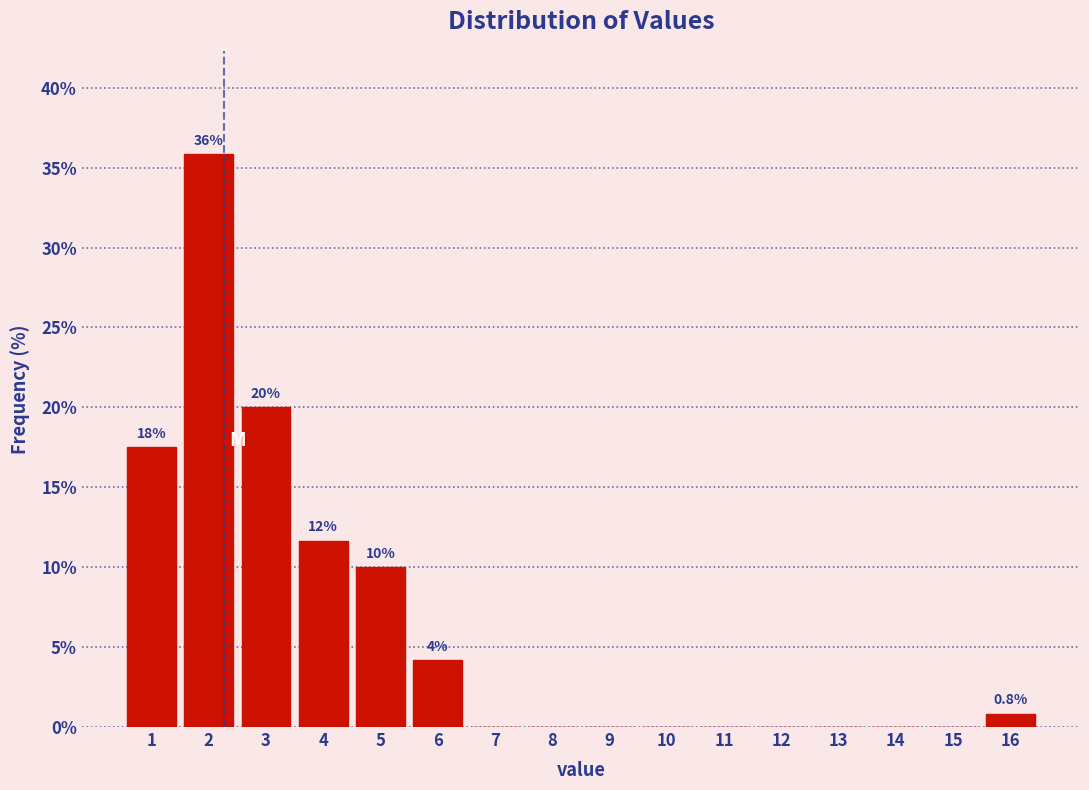

Reading left to right, what are all the values shown in this chart?

1=17.5	2=35.8	3=20.0	4=11.7	5=10.0	6=4.2	7=0.0	8=0.0	9=0.0	10=0.0	11=0.0	12=0.0	13=0.0	14=0.0	15=0.0	16=0.8